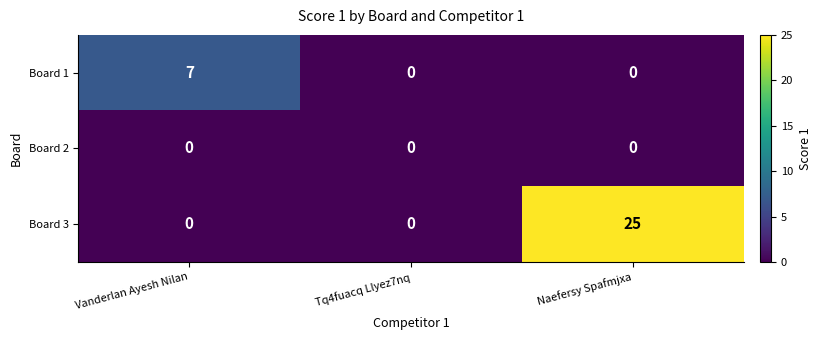

At which category does the chart reach its peak across all series?

Naefersy Spafmjxa